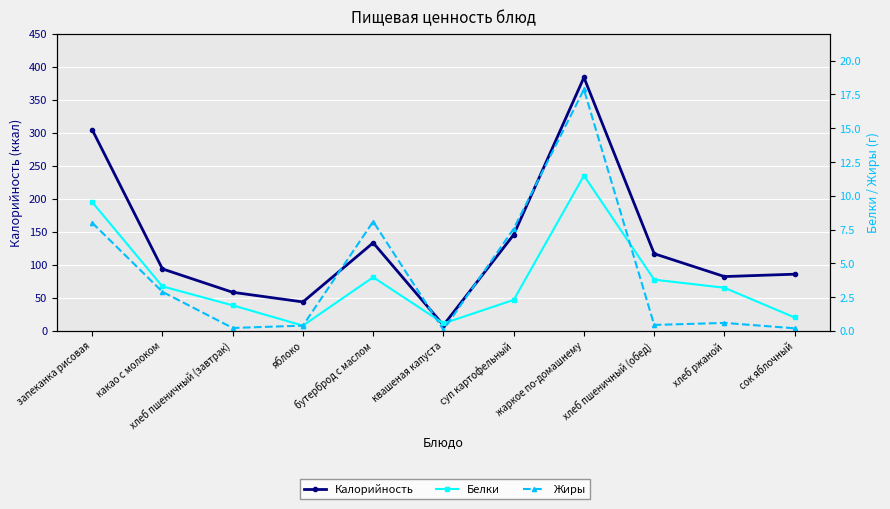

What is the sum of the Жиры values at запеканка рисовая and суп картофельный?

15.6